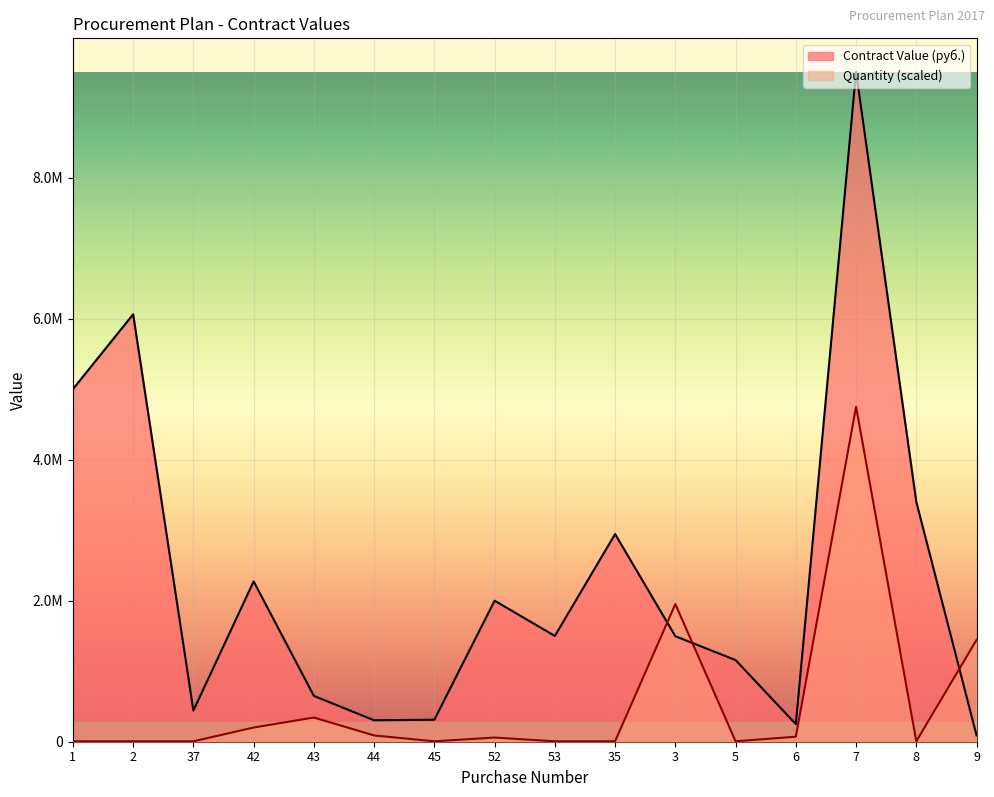

Between 52 and 42, which is larger?

42